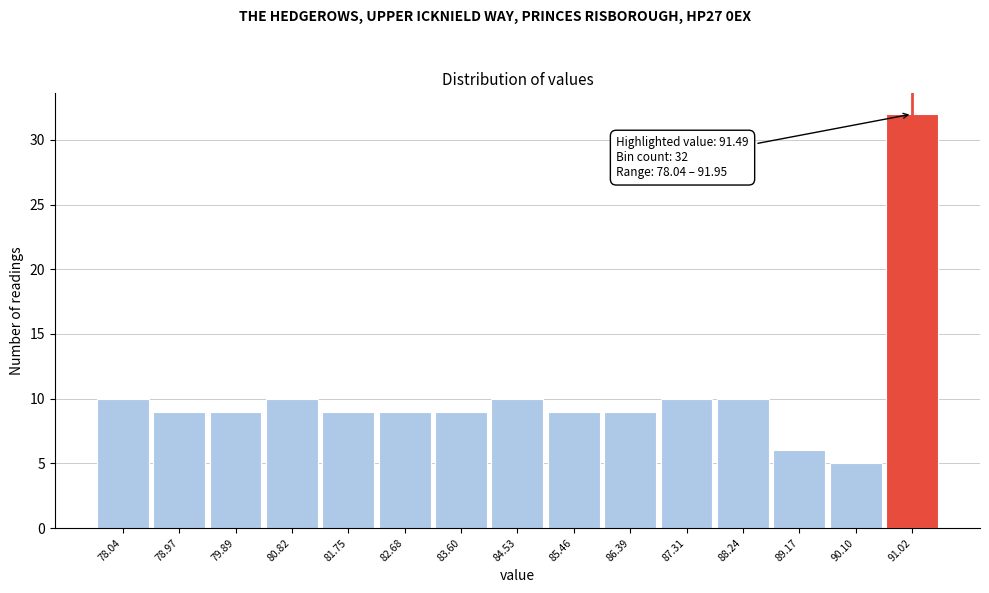

Reading right to left, transcribe all the data shown in this chart.

32	5	6	10	10	9	9	10	9	9	9	10	9	9	10